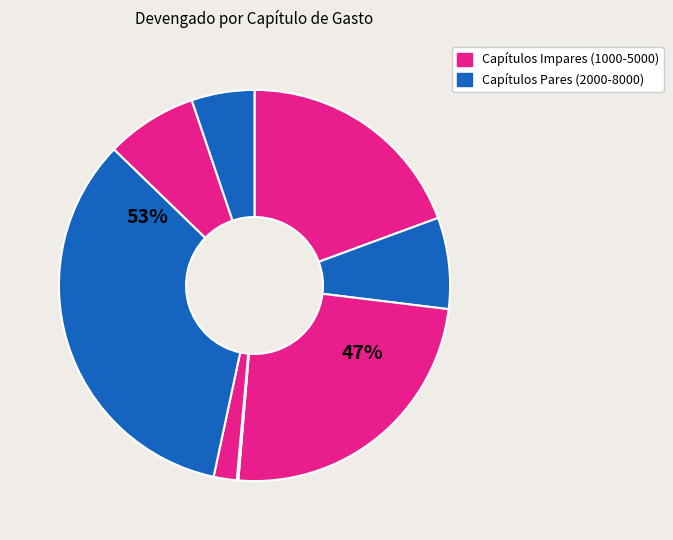

Rank the categories by value from lowest to highest.

Transferencias, Bienes Muebles, Participaciones y Aportaciones, Materiales y Suministros, Inversiones Financieras, Servicios Personales, Servicios Generales, Inversion Publica